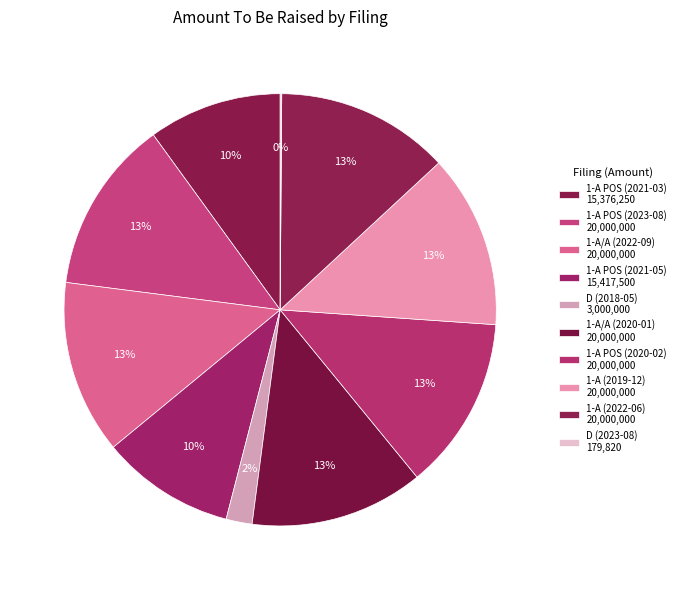

Combined, do 1-A/A (2022-09) and 1-A (2019-12) account for over 50%?

No